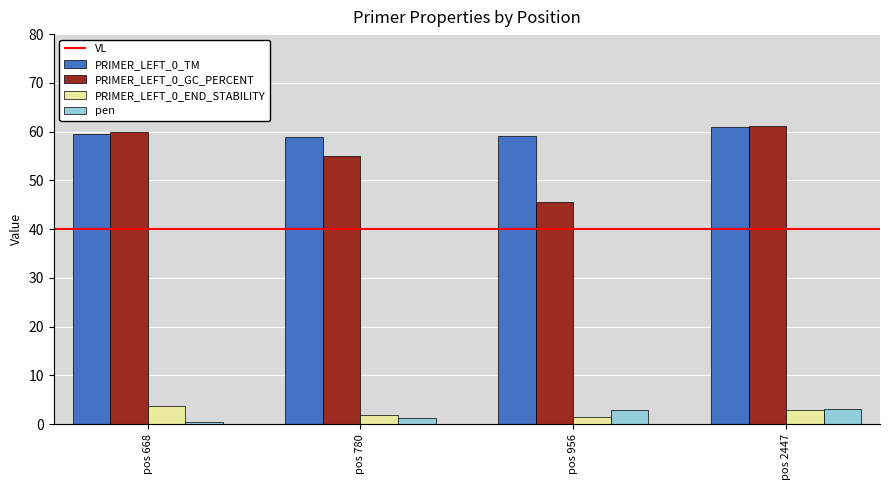

Reading right to left, list all the values displayed in this chart.

PRIMER_LEFT_0_TM: 61.0	59.1	58.8	59.5
PRIMER_LEFT_0_GC_PERCENT: 61.1	45.5	55.0	60.0
PRIMER_LEFT_0_END_STABILITY: 2.9	1.4	1.8	3.6
pen: 3.0	2.9	1.2	0.5